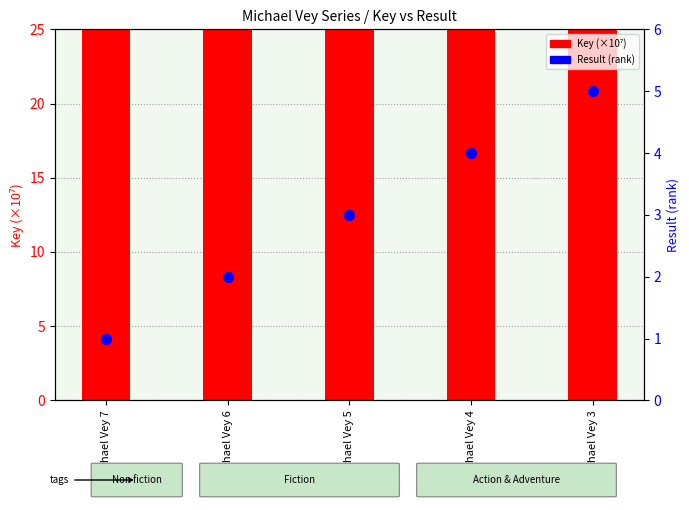

At which category is the sum across all series the highest?

Michael Vey 7